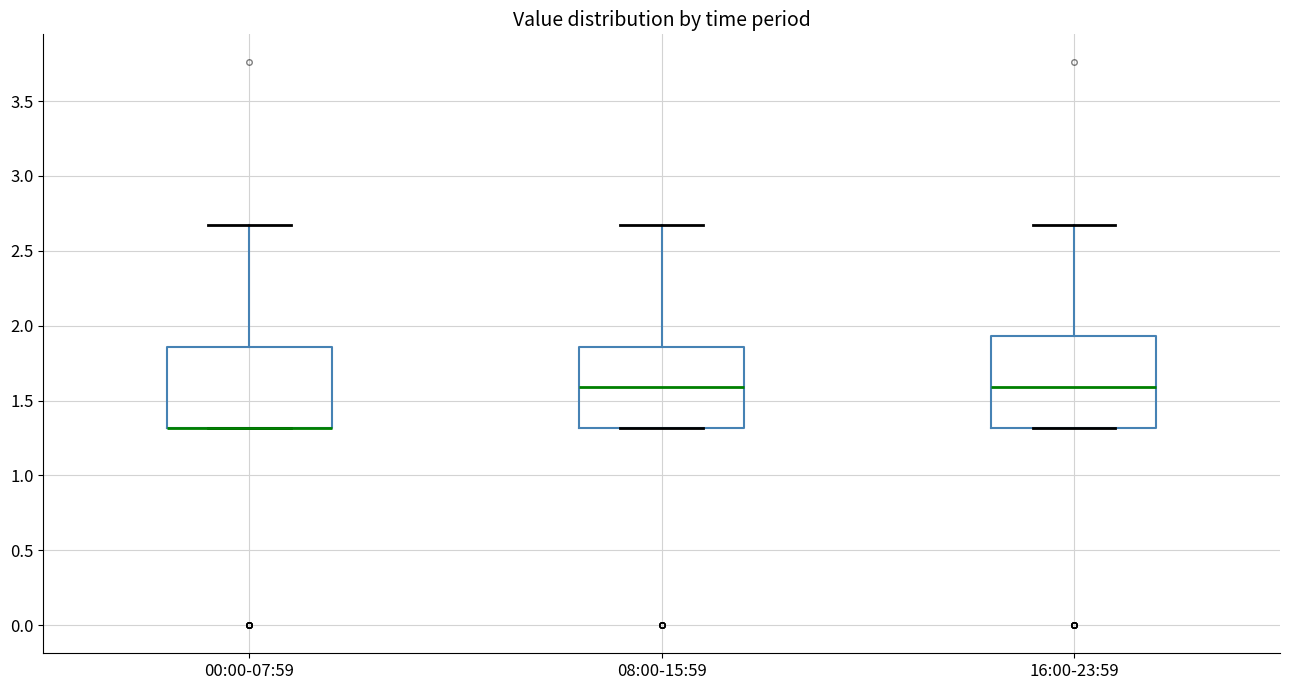

Where is the upper edge of the box for 08:00-15:59 on the y-axis? The values are not printed on the chart, so give them approximately, as read against the axis.

1.85